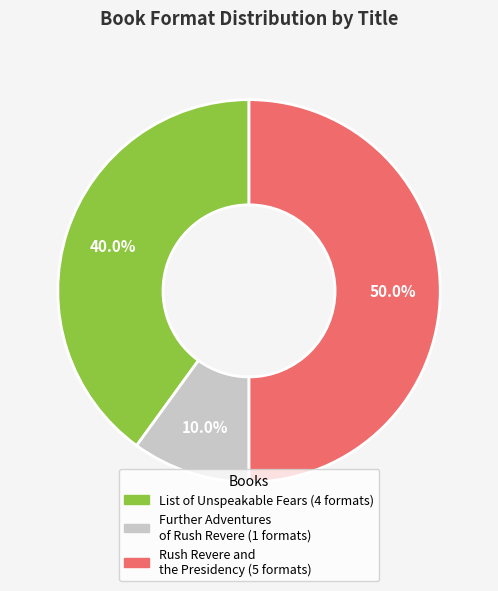

Count the number of slices in the pie.

3